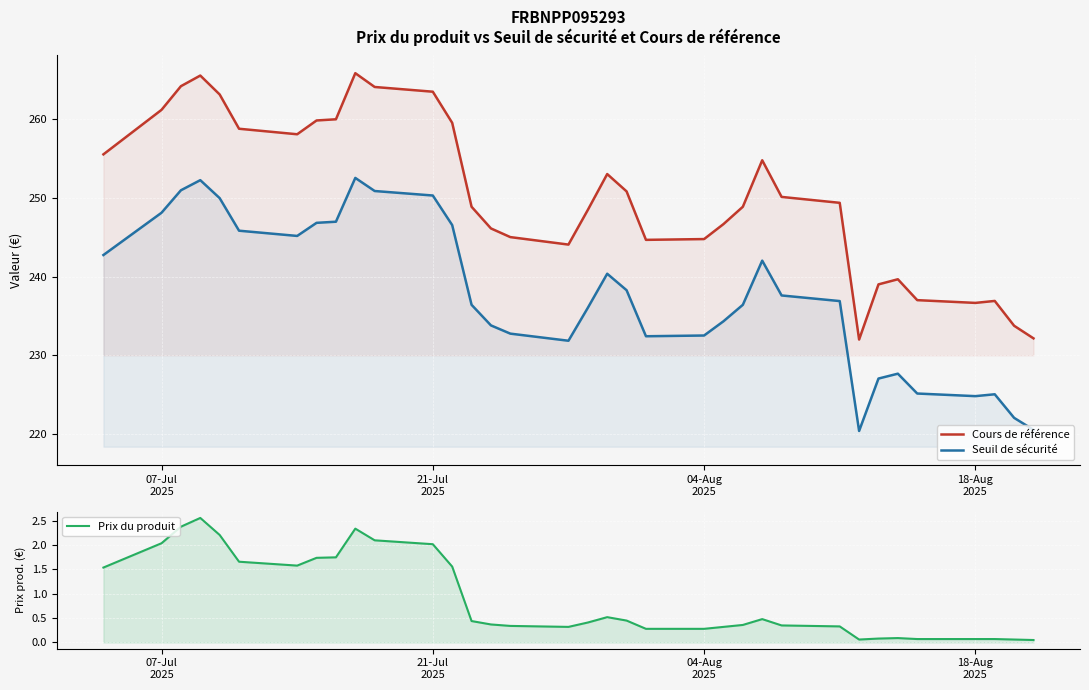

True or false: Seuil de sécurité and Cours de référence cross at least once.

False